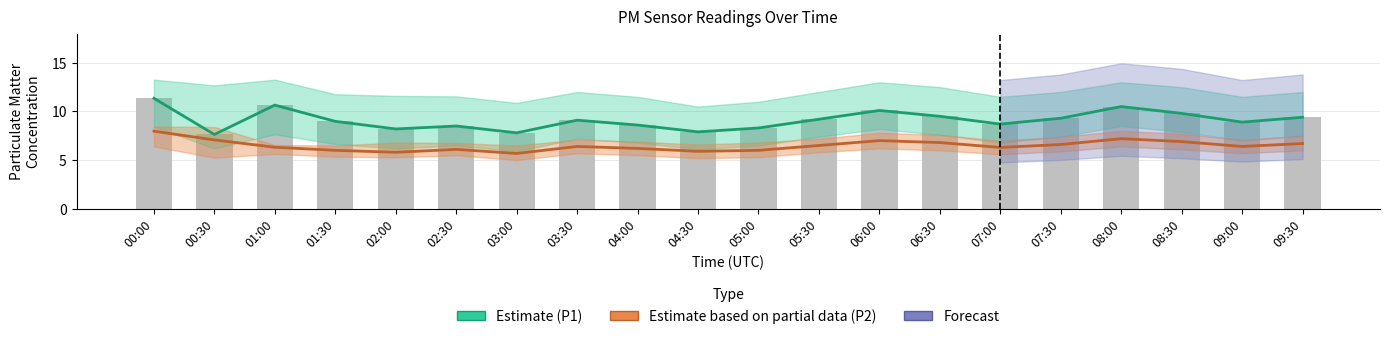

Reading right to left, what are all the values shown in this chart?

P1 Estimate: 09:30=9.4	09:00=8.9	08:30=9.8	08:00=10.5	07:30=9.3	07:00=8.7	06:30=9.5	06:00=10.1	05:30=9.2	05:00=8.3	04:30=7.9	04:00=8.6	03:30=9.1	03:00=7.8	02:30=8.5	02:00=8.2	01:30=9.0	01:00=10.7	00:30=7.6	00:00=11.3
P2 Estimate: 09:30=6.7	09:00=6.4	08:30=6.9	08:00=7.2	07:30=6.6	07:00=6.3	06:30=6.8	06:00=7.0	05:30=6.5	05:00=6.0	04:30=5.9	04:00=6.2	03:30=6.4	03:00=5.7	02:30=6.1	02:00=5.8	01:30=6.0	01:00=6.3	00:30=7.1	00:00=8.0
Raw P1 readings: 09:30=9.4	09:00=8.9	08:30=9.8	08:00=10.5	07:30=9.3	07:00=8.7	06:30=9.5	06:00=10.1	05:30=9.2	05:00=8.3	04:30=7.9	04:00=8.6	03:30=9.1	03:00=7.8	02:30=8.5	02:00=8.2	01:30=9.0	01:00=10.7	00:30=7.6	00:00=11.3